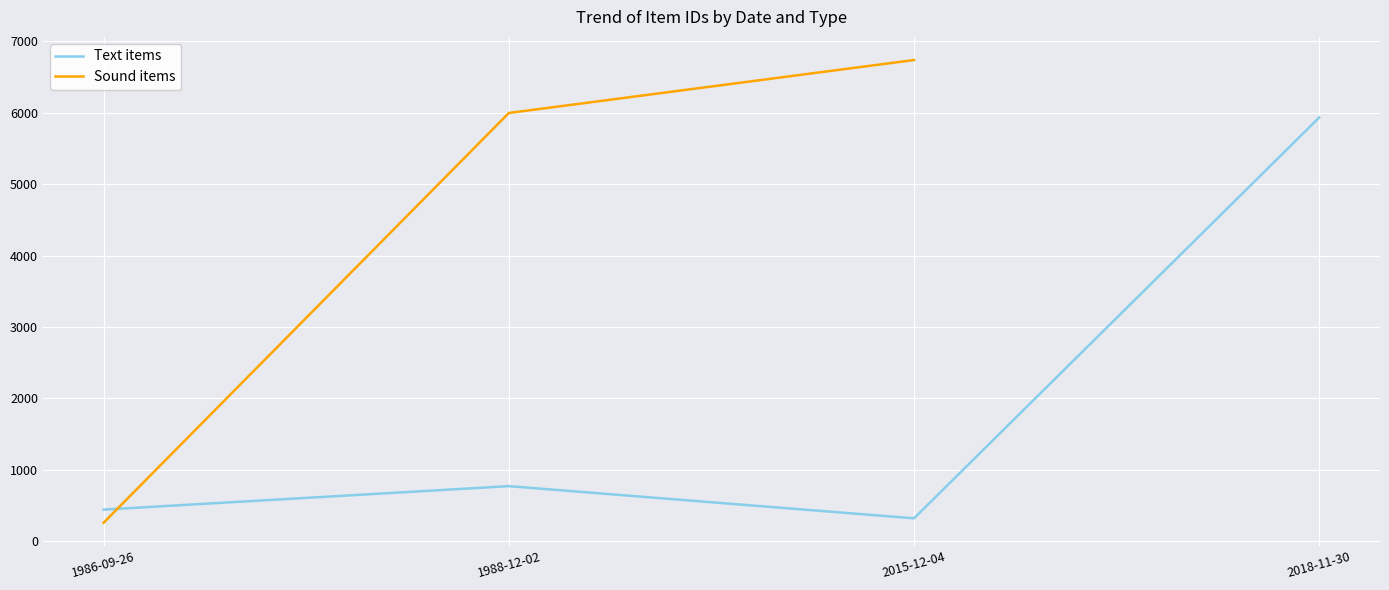

What is the difference between the maximum and minimum values?

6482